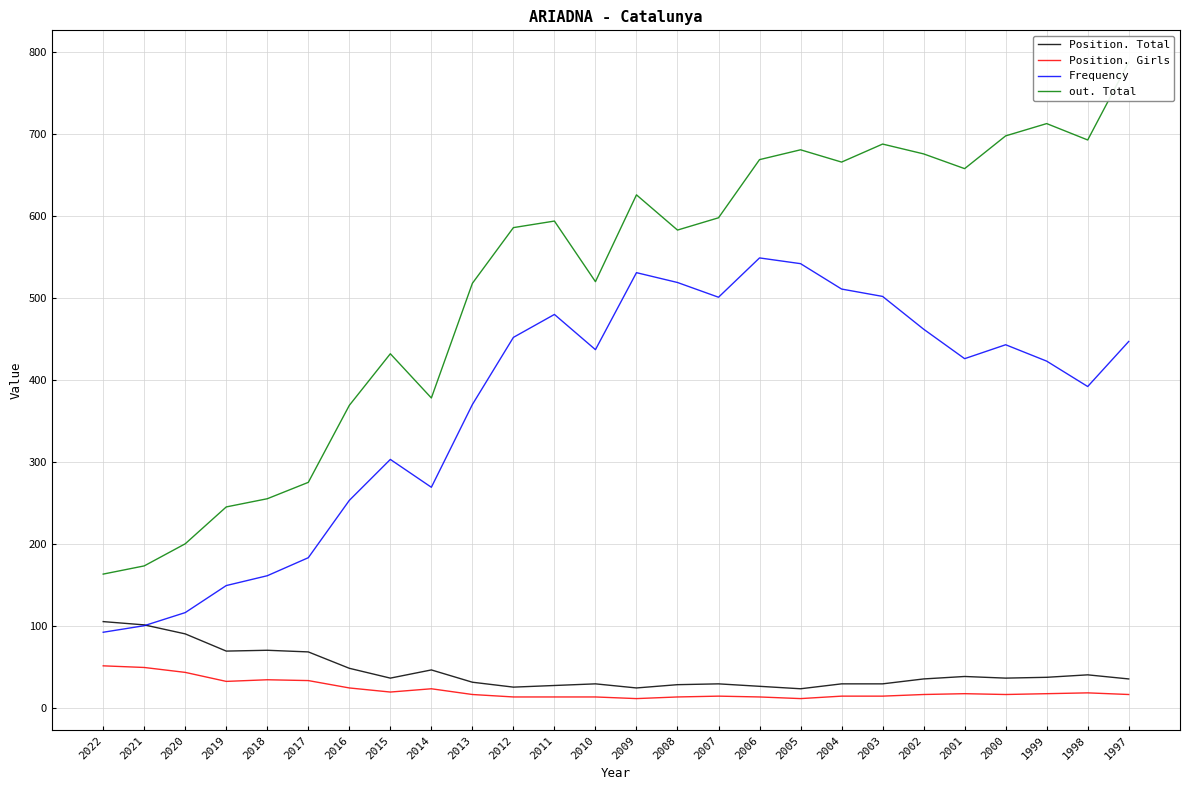

Which series changed the most between 2014 and 2008?

Frequency